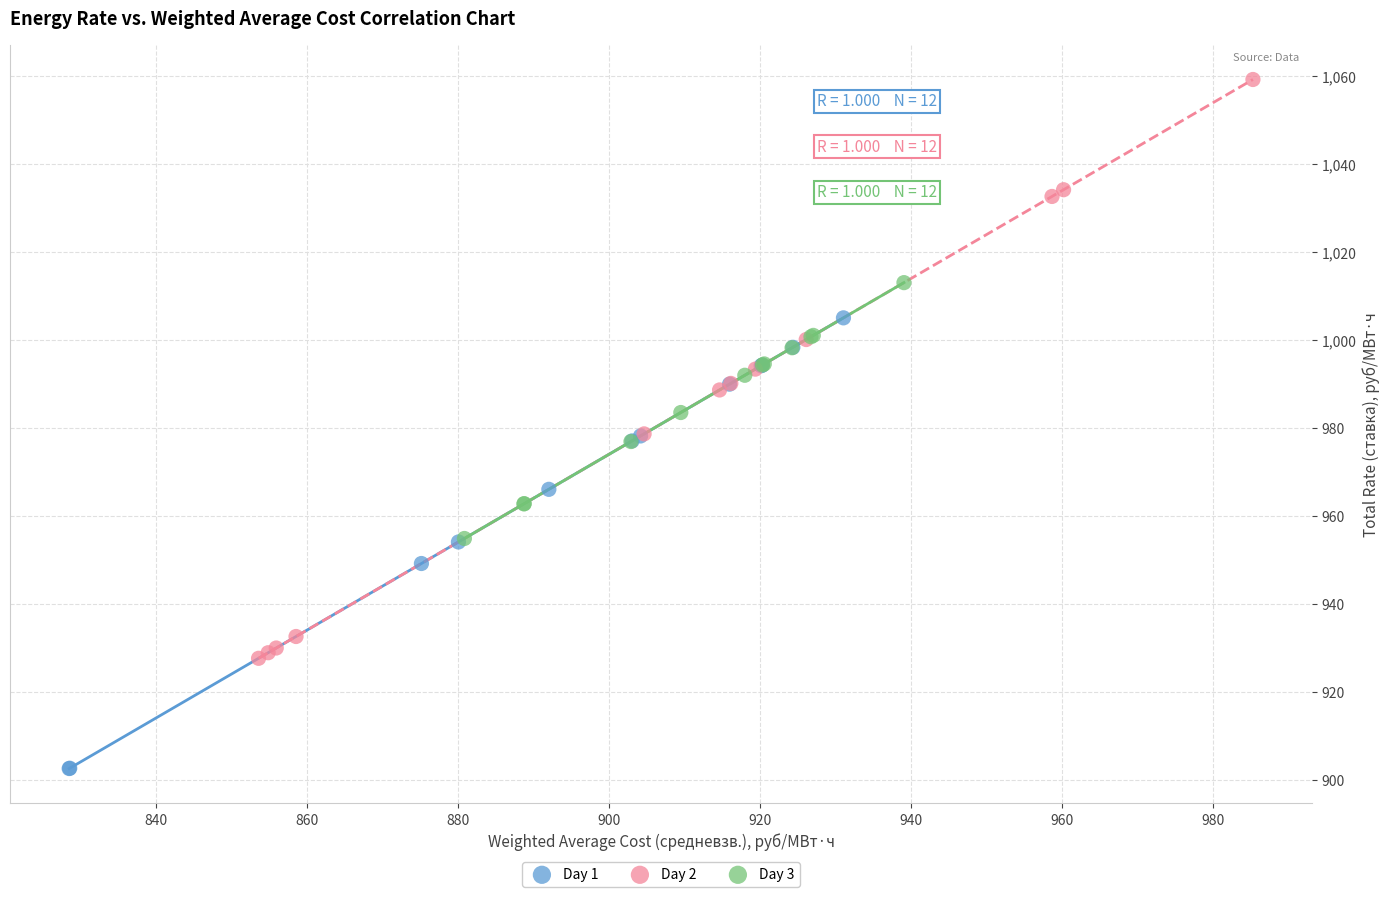

Which series reaches the minimum Y coordinate?

Day 1